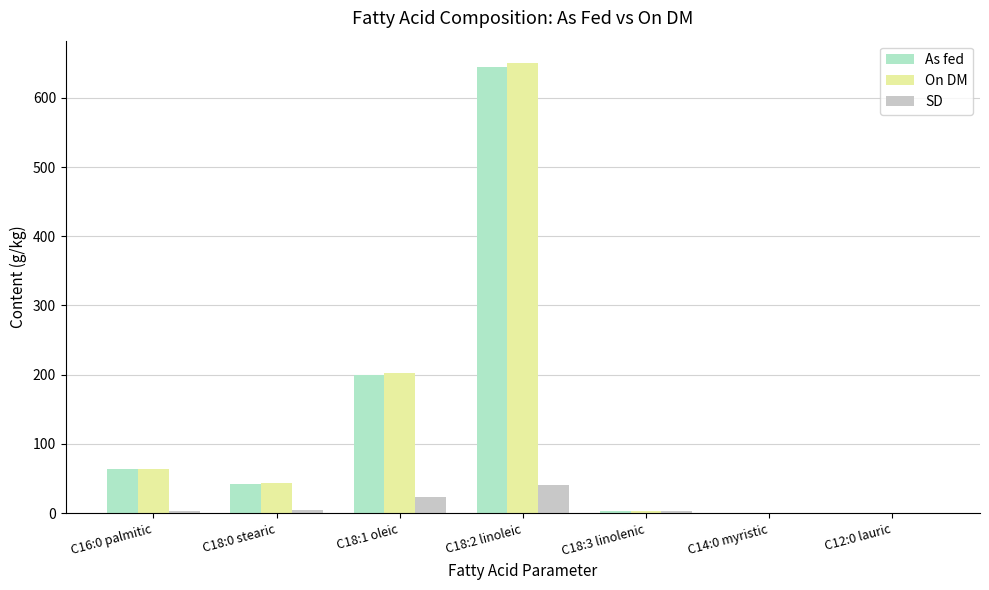

What is the maximum value for As fed?

645.0